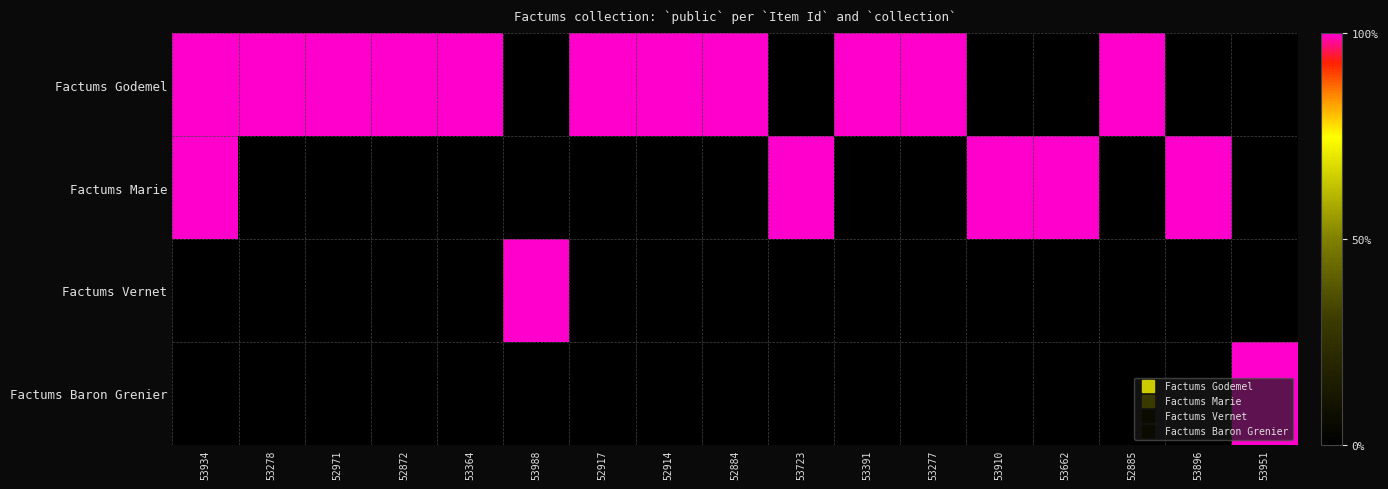

What is the maximum value shown in the chart?

1